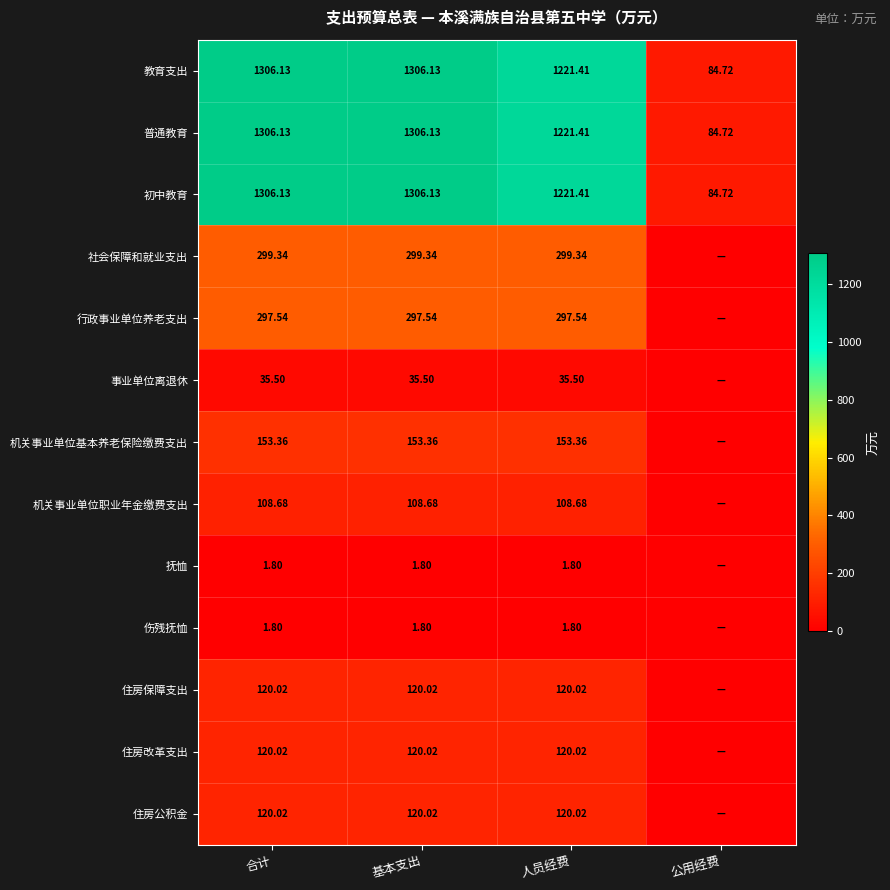

At which label is 初中教育 closest to 695?

人员经费